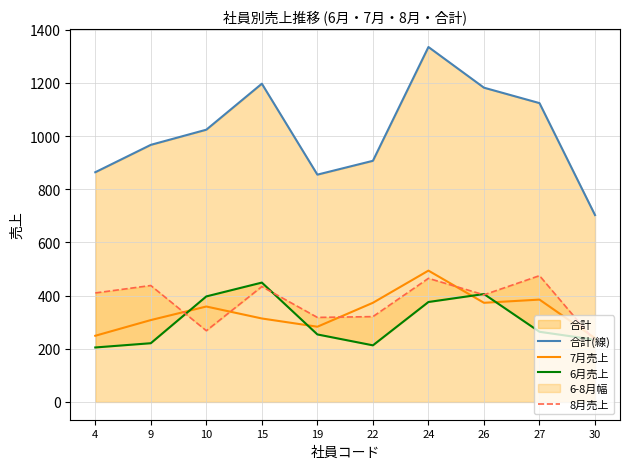

Which series has the largest total across all categories?

合計(線)